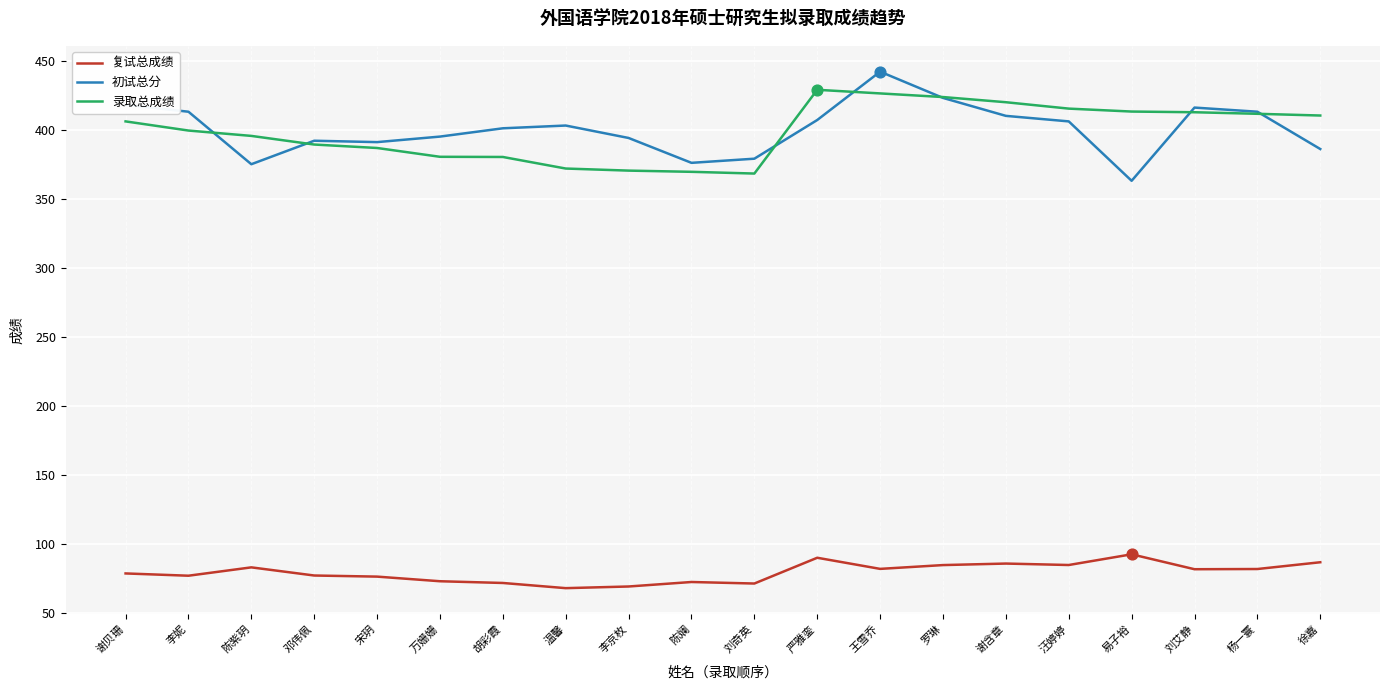

What is the approximate value of 复试总成绩 at 刘奇英?

71.5